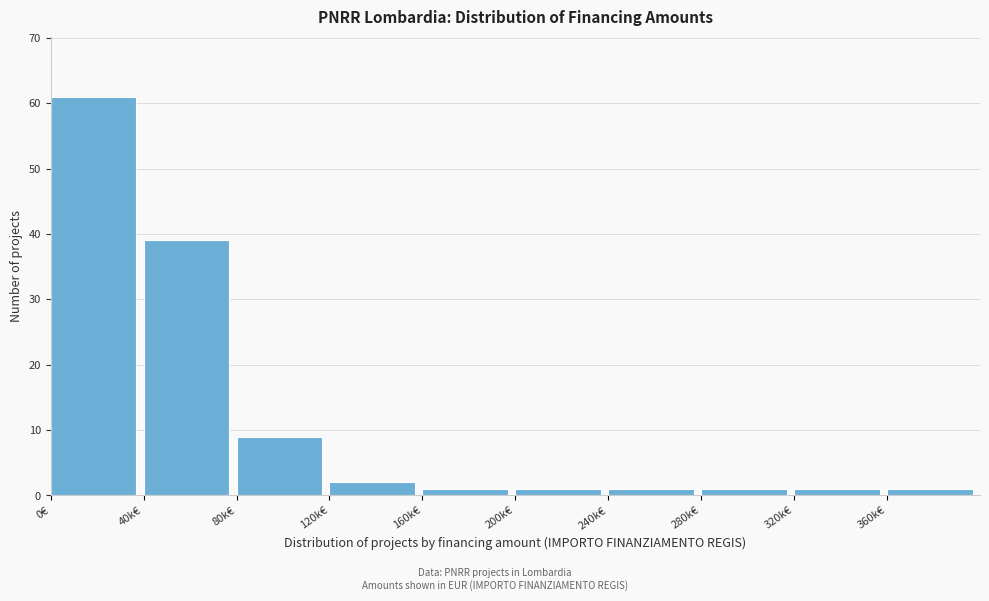

Reading left to right, extract all data points from this chart.

0€=61	40k€=39	80k€=9	120k€=2	160k€=1	200k€=1	240k€=1	280k€=1	320k€=1	360k€=1